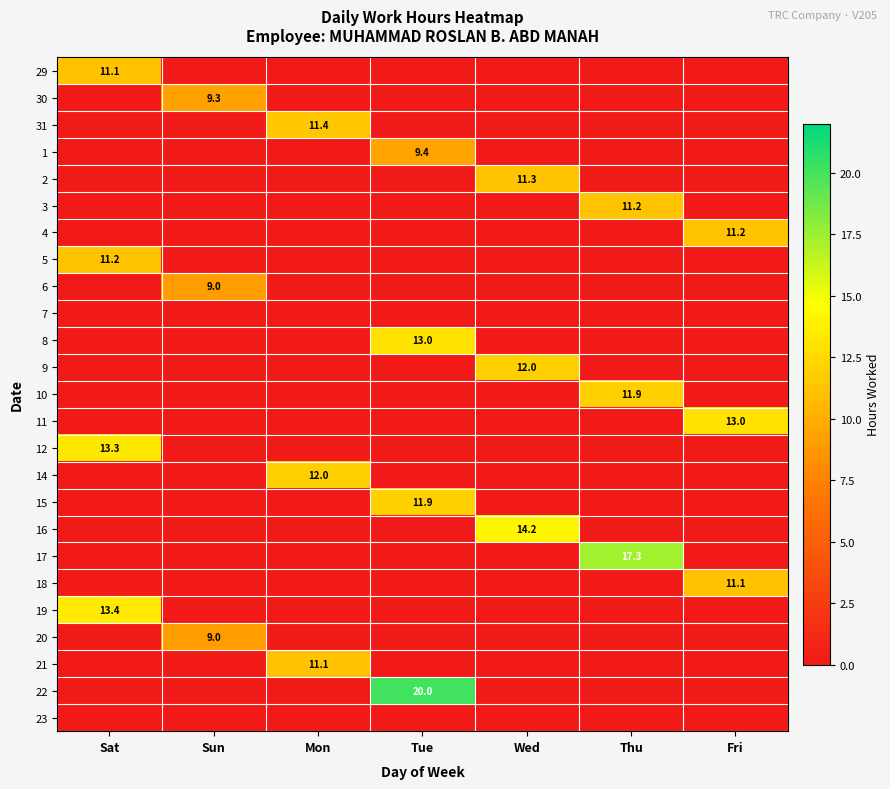

Is it true that 23 equals 0.0 at Mon?

True